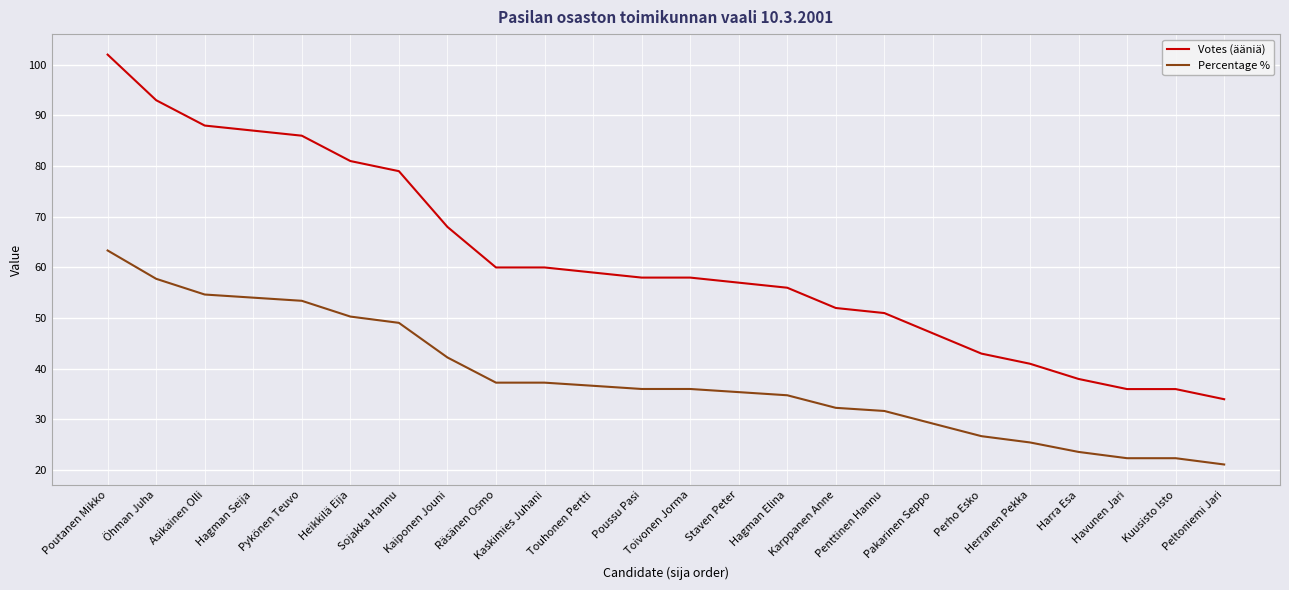

Is it true that Percentage % equals 50.3 at Heikkilä Eija?

True